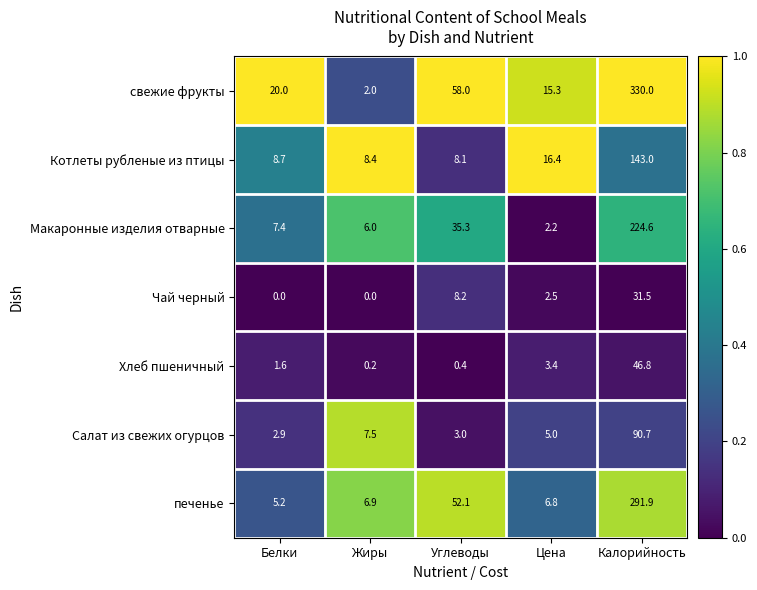

Which series has the largest range (max minus min)?

свежие фрукты